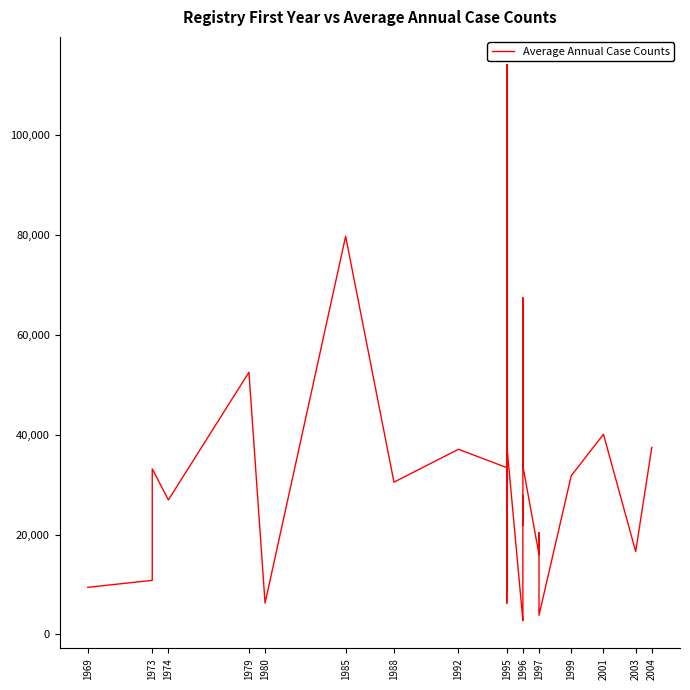

What is the change in value from 1995 to 1996?

-4270